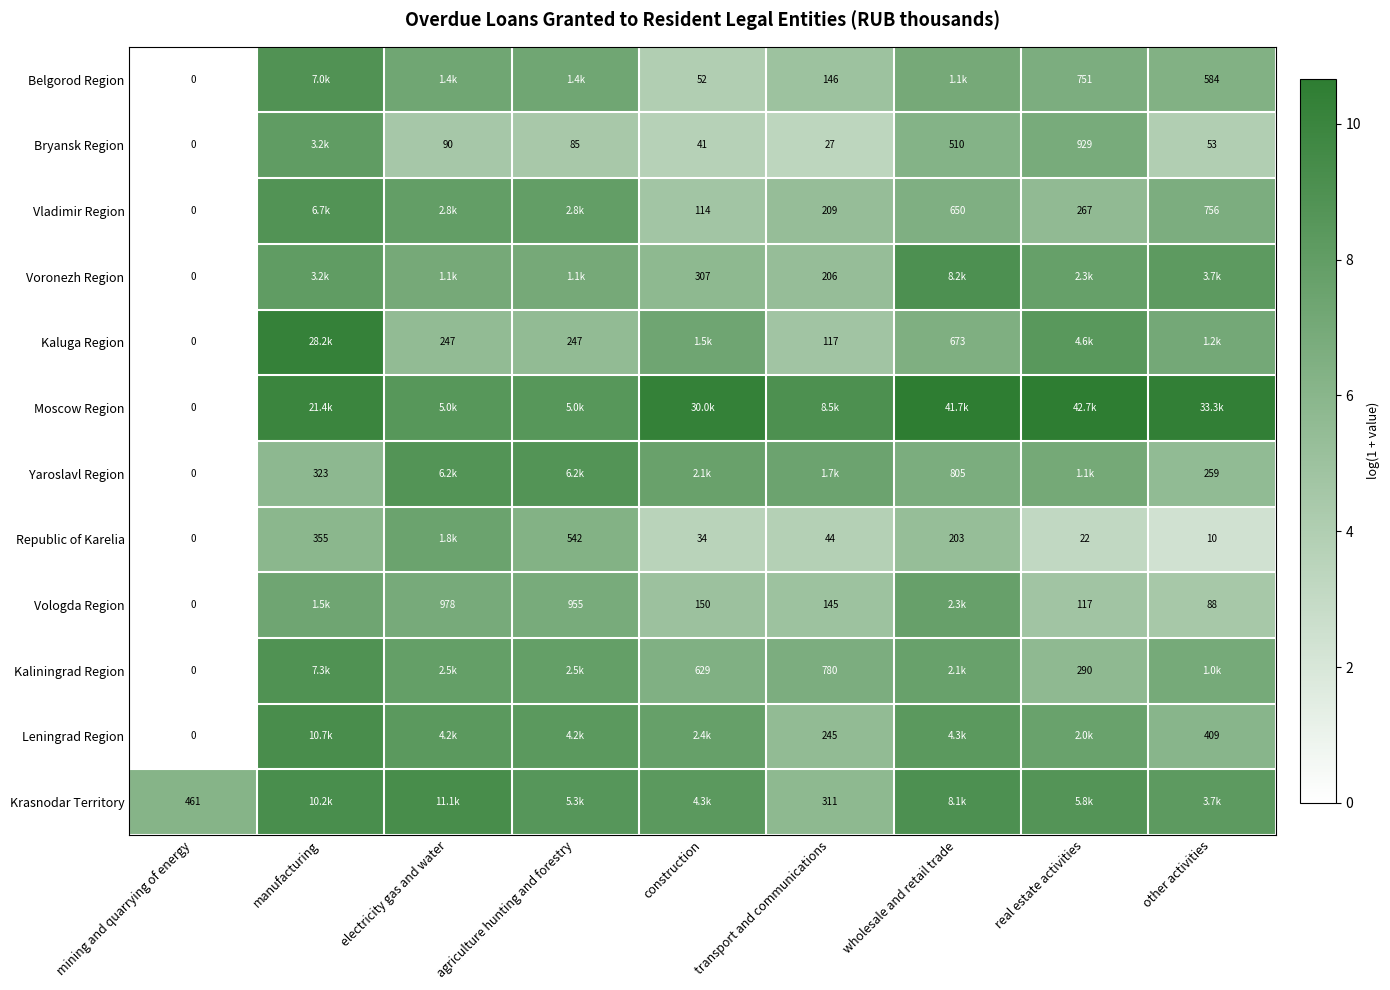

The value of Kaliningrad Region at mining and quarrying of energy is -2.7. True or false?

False